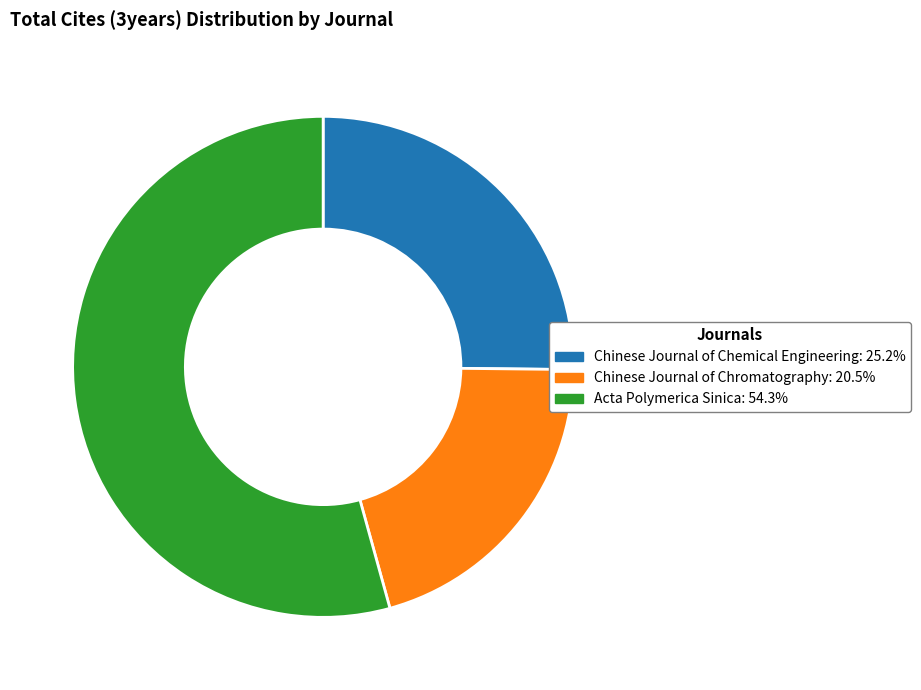

Count the number of slices in the pie.

3